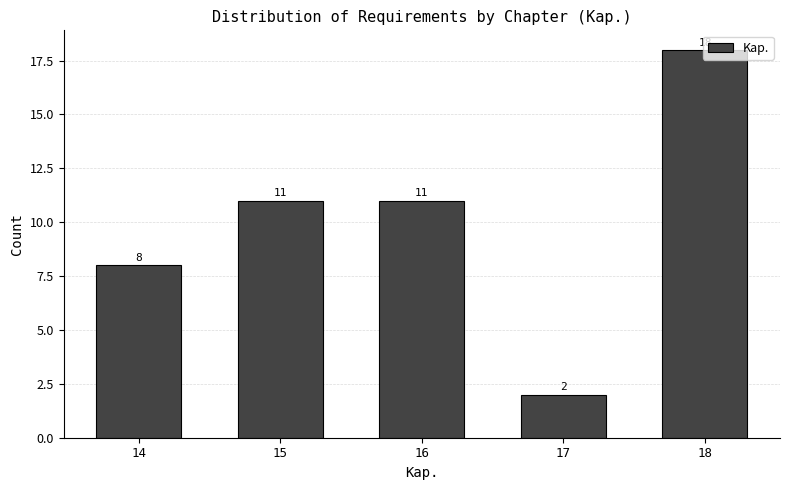

Which range on the x-axis has the tallest bar?

17.5 to 18.5